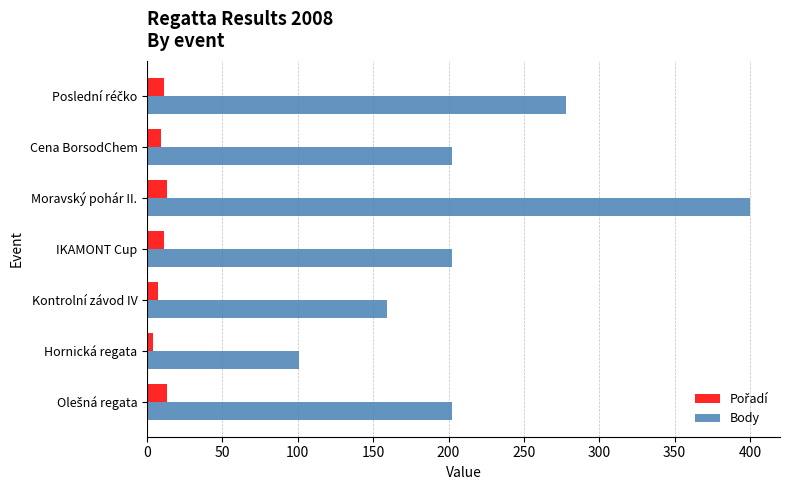

What is the sum of all Body values?

1544